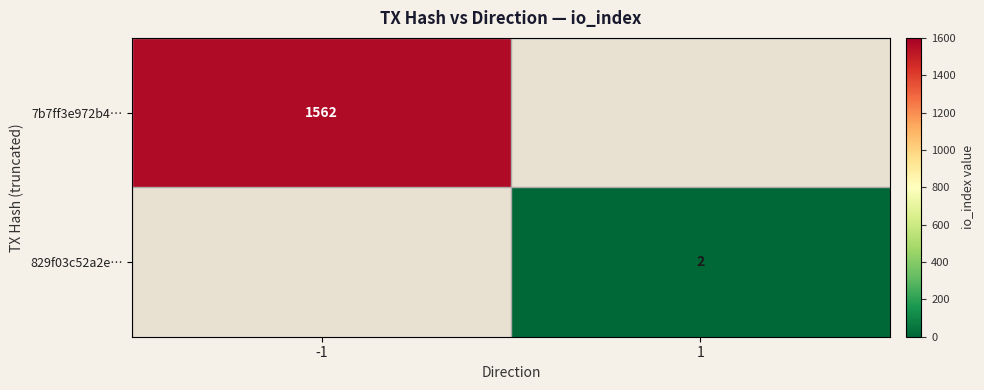

The 829f03c52a2e… series shows 3 at 1. True or false?

False